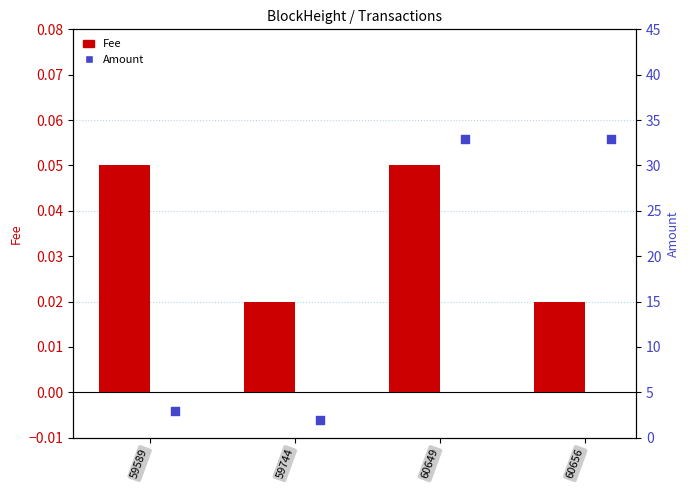

Which series has the largest total across all categories?

Amount